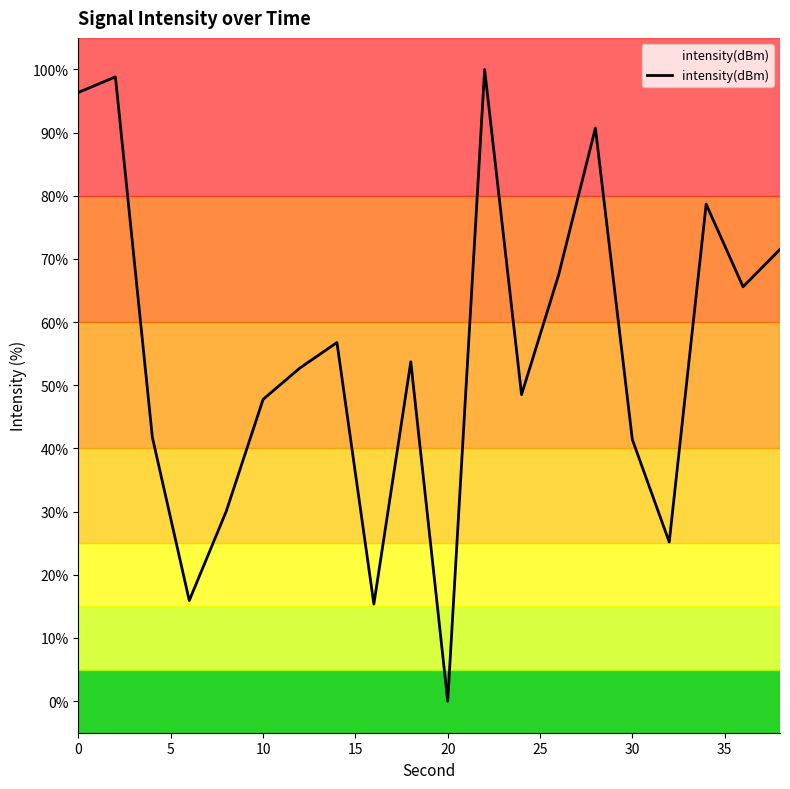

What is the greatest value displayed?

100.0